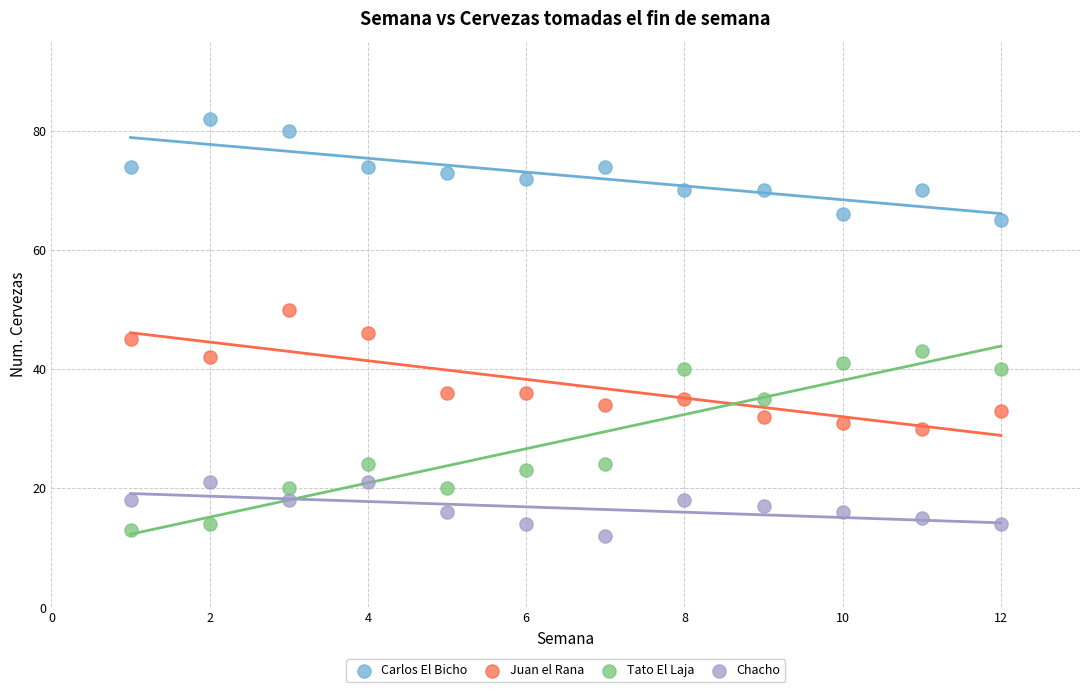

Which series reaches the minimum Y coordinate?

Chacho